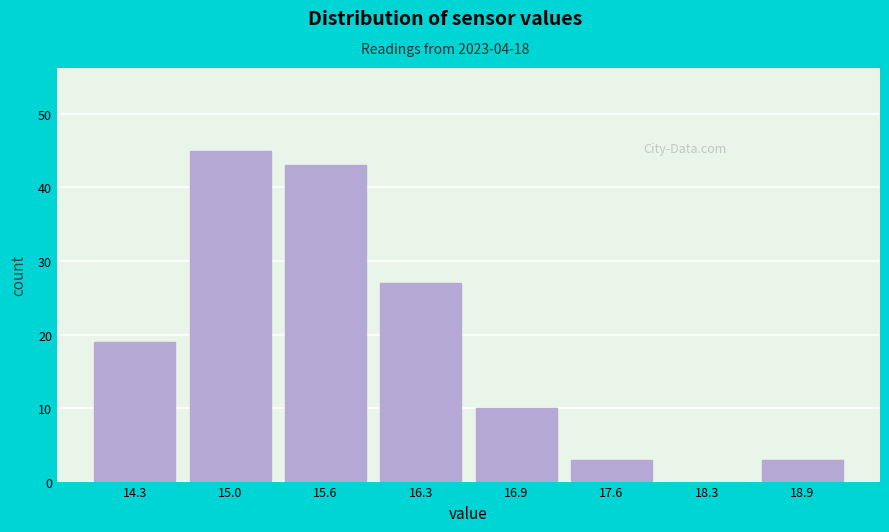

Between 18.9 and 15.0, which is larger?

15.0